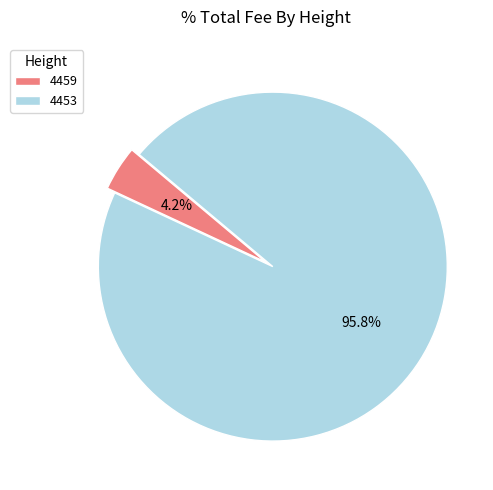

Which has a higher value, 4459 or 4453?

4453